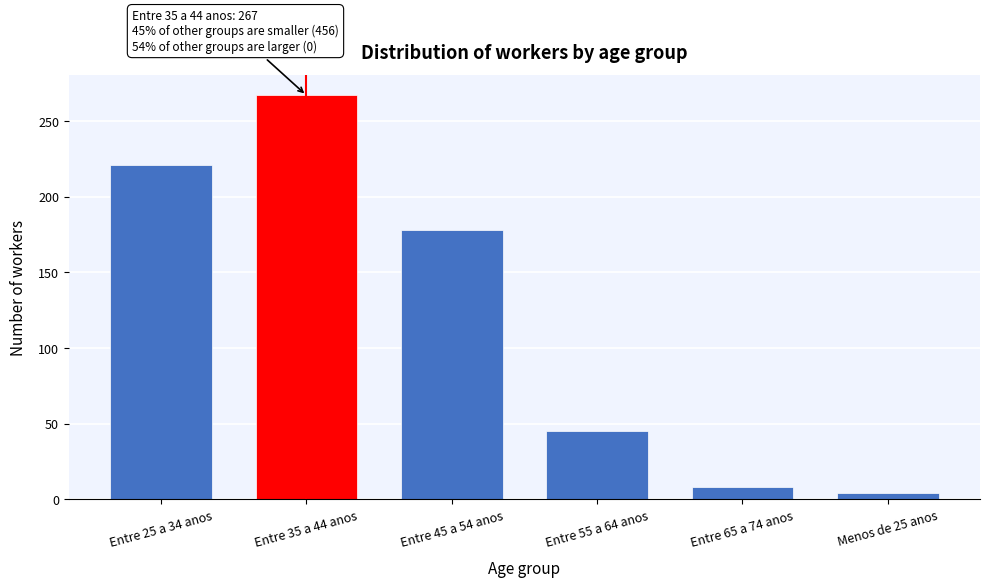

Reading right to left, transcribe all the data shown in this chart.

4	8	45	178	267	221